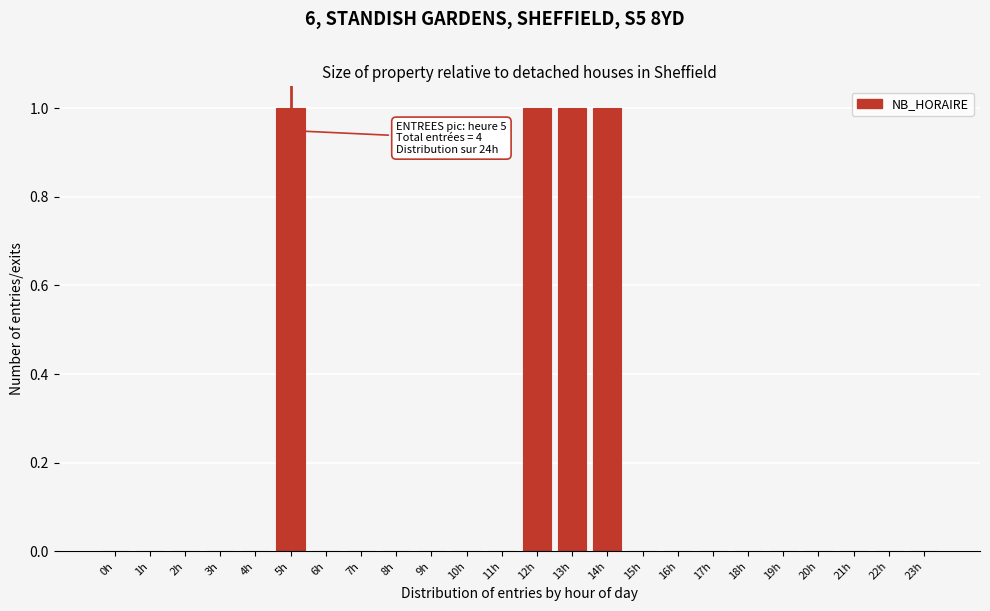

Reading left to right, what are all the values shown in this chart?

0h=0	1h=0	2h=0	3h=0	4h=0	5h=1	6h=0	7h=0	8h=0	9h=0	10h=0	11h=0	12h=1	13h=1	14h=1	15h=0	16h=0	17h=0	18h=0	19h=0	20h=0	21h=0	22h=0	23h=0